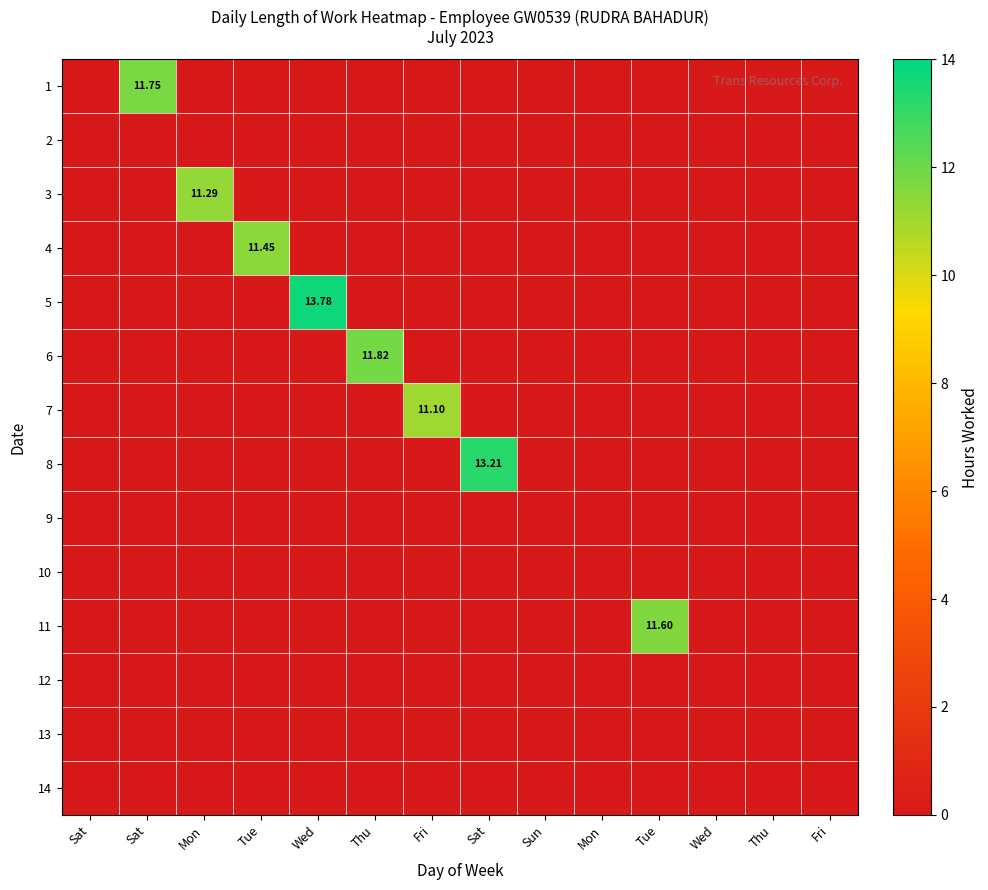

List the series in order of their peak value, lowest first.

2, 9, 10, 12, 13, 14, 7, 3, 4, 11, 1, 6, 8, 5